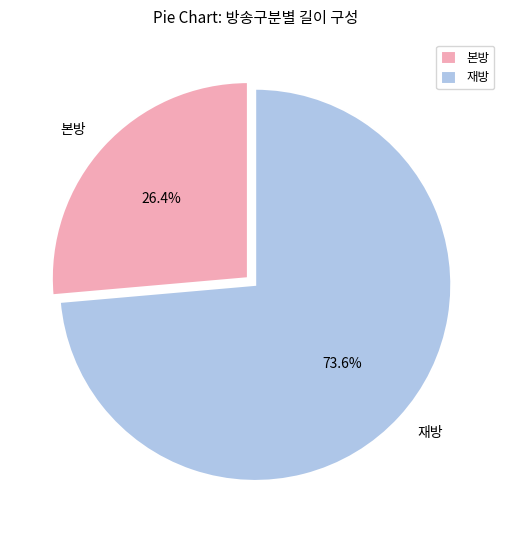

What percentage do 재방 and 본방 together represent?

100.0%